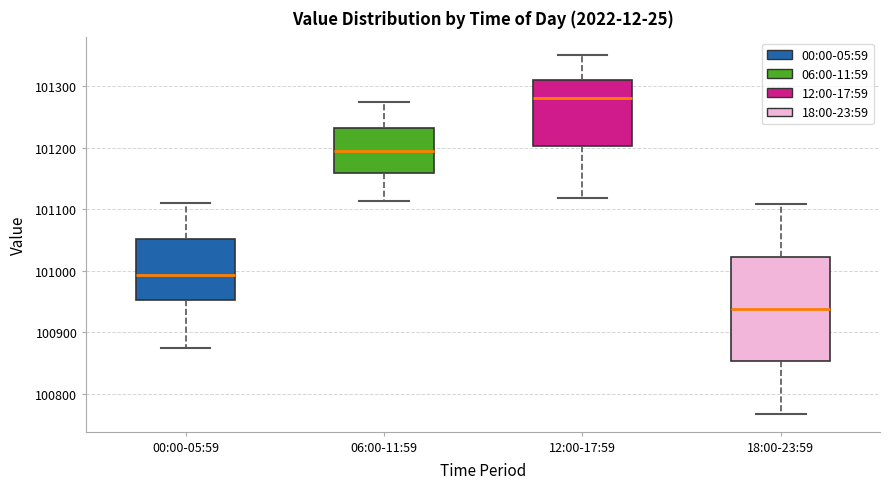

Reading left to right, transcribe this box plot: for each box, give where its median line is, the range the box spans, and where its two whiskers end, as read against the y-axis. The values are not printed on the chart, so give them approximately, as read against the axis.

00:00-05:59: median 100990, box 100950 to 101050, whiskers 100870 to 101110
06:00-11:59: median 101200, box 101160 to 101230, whiskers 101110 to 101280
12:00-17:59: median 101280, box 101200 to 101310, whiskers 101120 to 101350
18:00-23:59: median 100940, box 100850 to 101020, whiskers 100770 to 101110